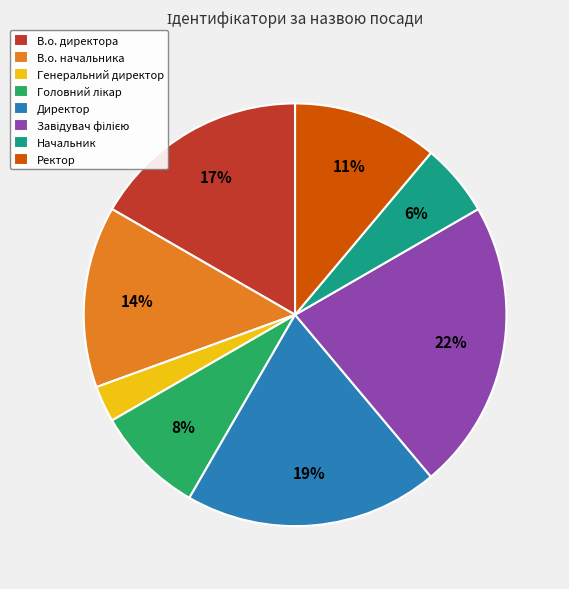

Is Начальник the majority of the pie?

No